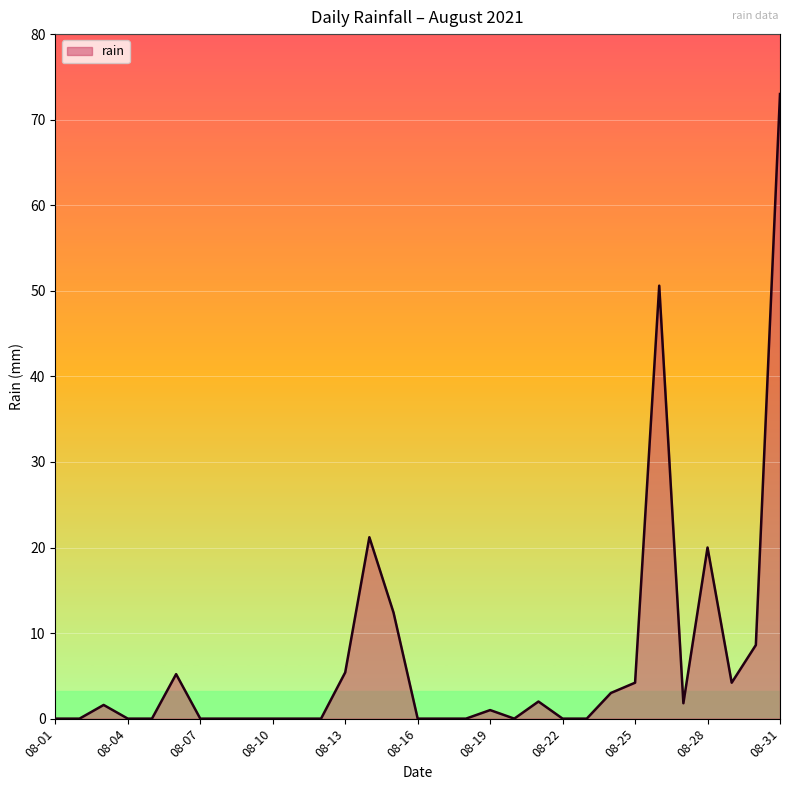

What is the difference between the maximum and minimum values?

73.0